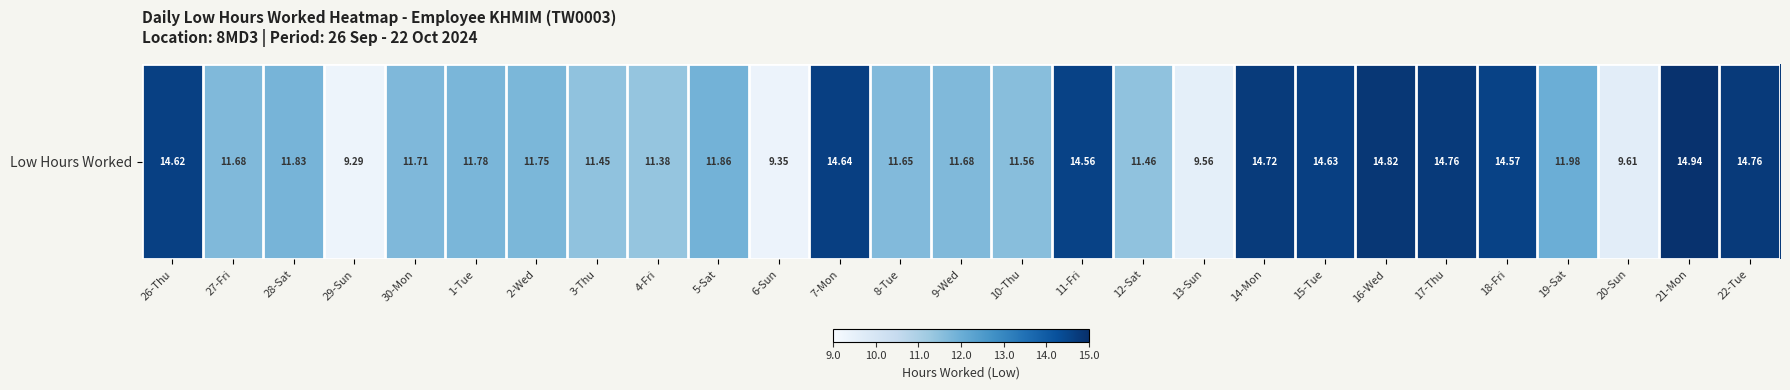

Rank the categories by value from highest to lowest.

21-Mon, 16-Wed, 17-Thu, 22-Tue, 14-Mon, 7-Mon, 15-Tue, 26-Thu, 18-Fri, 11-Fri, 19-Sat, 5-Sat, 28-Sat, 1-Tue, 2-Wed, 30-Mon, 27-Fri, 9-Wed, 8-Tue, 10-Thu, 12-Sat, 3-Thu, 4-Fri, 20-Sun, 13-Sun, 6-Sun, 29-Sun